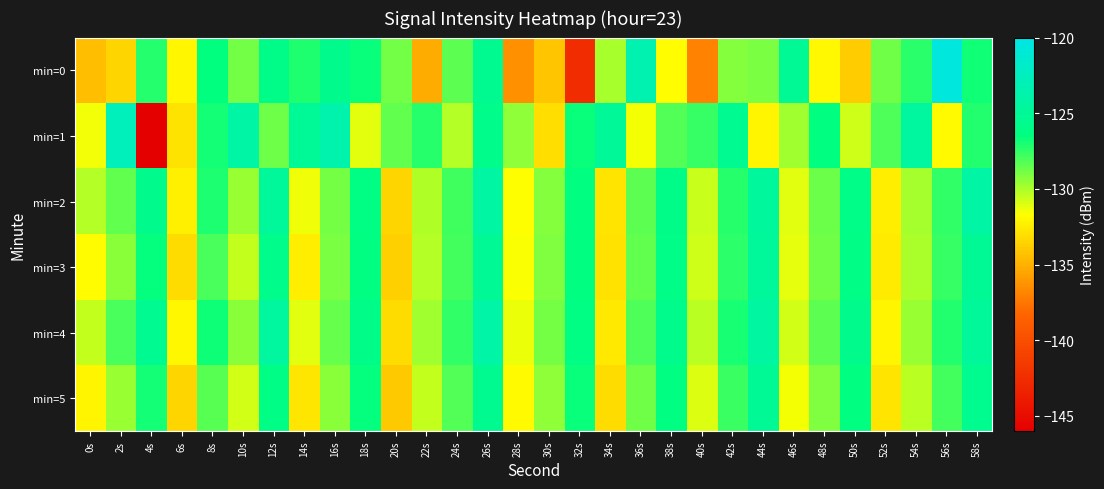

Which series has the largest range (max minus min)?

min=1